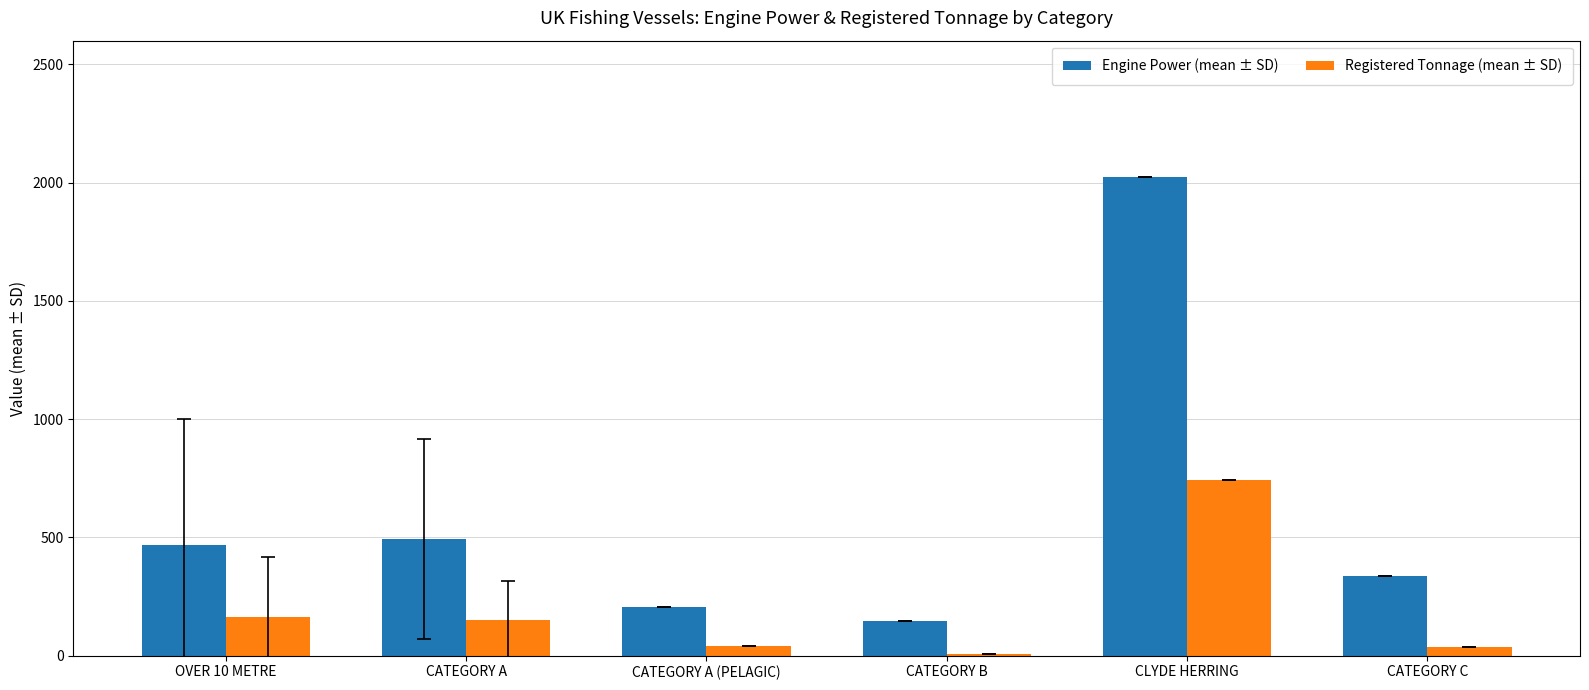

At which category is the sum across all series the highest?

CLYDE HERRING